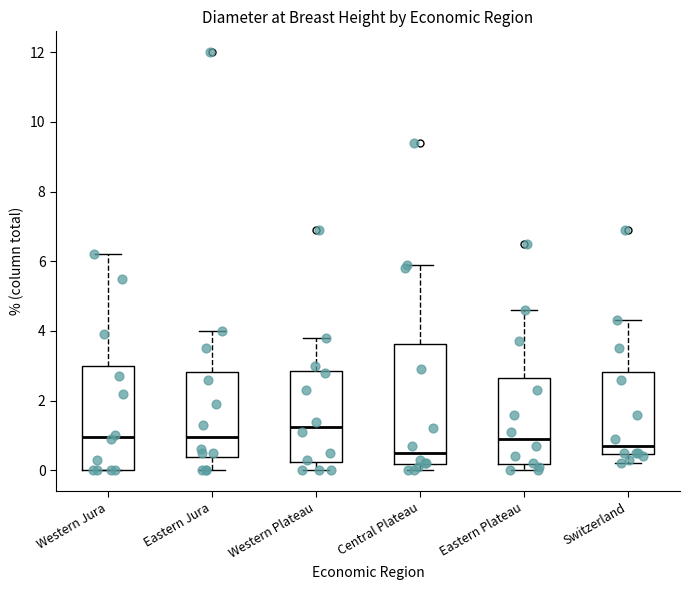

Reading left to right, transcribe this box plot: for each box, give where its median line is, the range the box spans, and where its two whiskers end, as read against the y-axis. The values are not printed on the chart, so give them approximately, as read against the axis.

Western Jura: median 1.0, box 0.0 to 3.0, whiskers 0.0 to 6.2
Eastern Jura: median 1.0, box 0.4 to 2.8, whiskers 0.0 to 4.0
Western Plateau: median 1.2, box 0.2 to 2.8, whiskers 0.0 to 3.8
Central Plateau: median 0.6, box 0.2 to 3.6, whiskers 0.0 to 6.0
Eastern Plateau: median 1.0, box 0.2 to 2.6, whiskers 0.0 to 4.6
Switzerland: median 0.8, box 0.4 to 2.8, whiskers 0.2 to 4.4